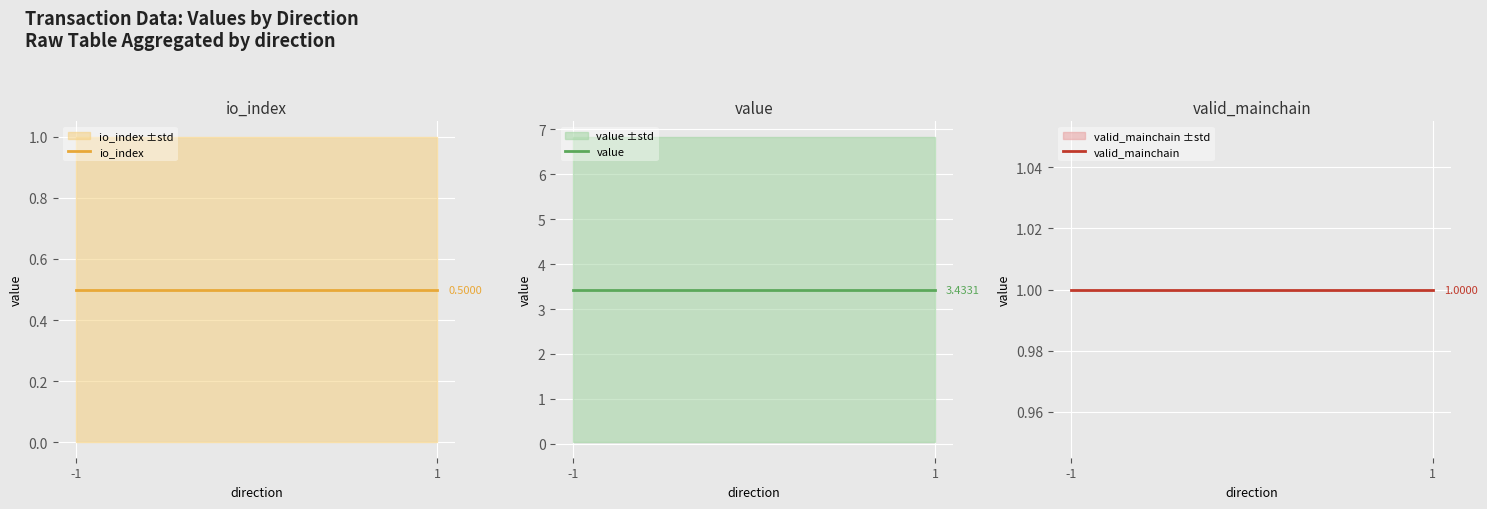

Reading right to left, transcribe all the data shown in this chart.

io_index: 1=0.5	-1=0.5
value: 1=3.4	-1=3.4
valid_mainchain: 1=1.0	-1=1.0